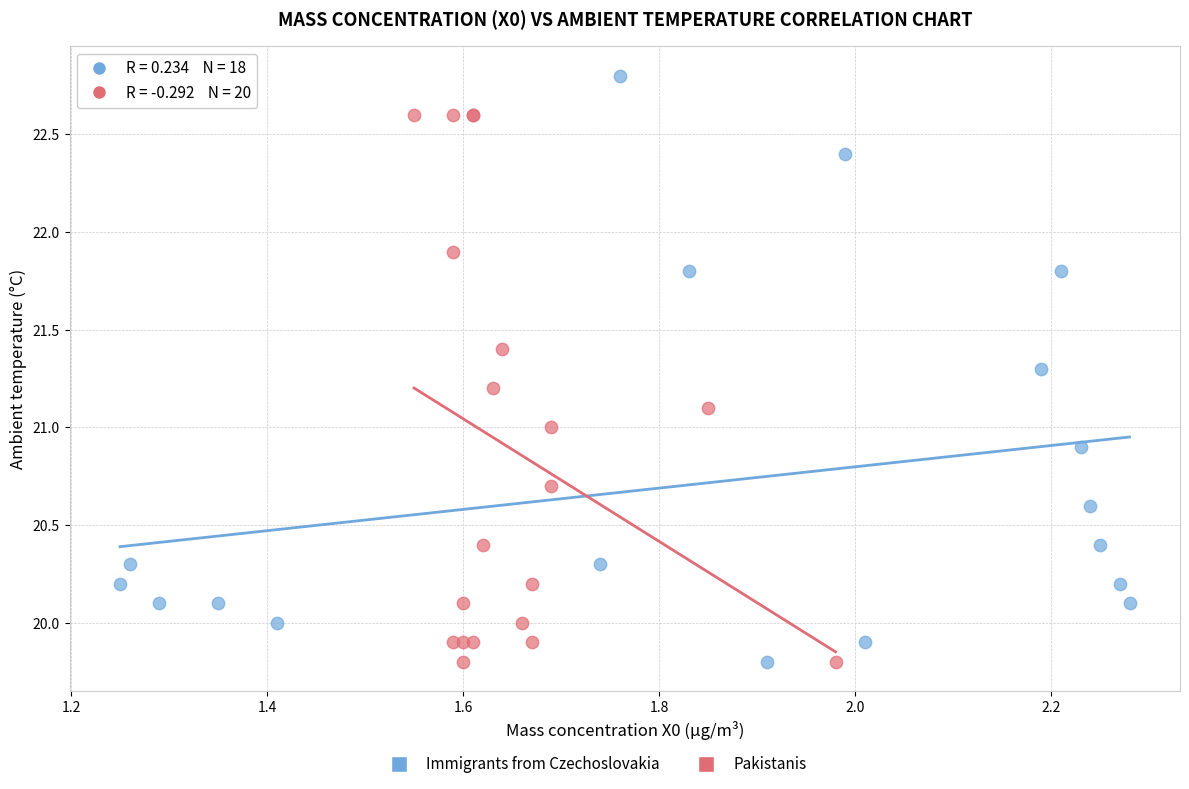

Which series contains the highest Y value?

Immigrants from Czechoslovakia